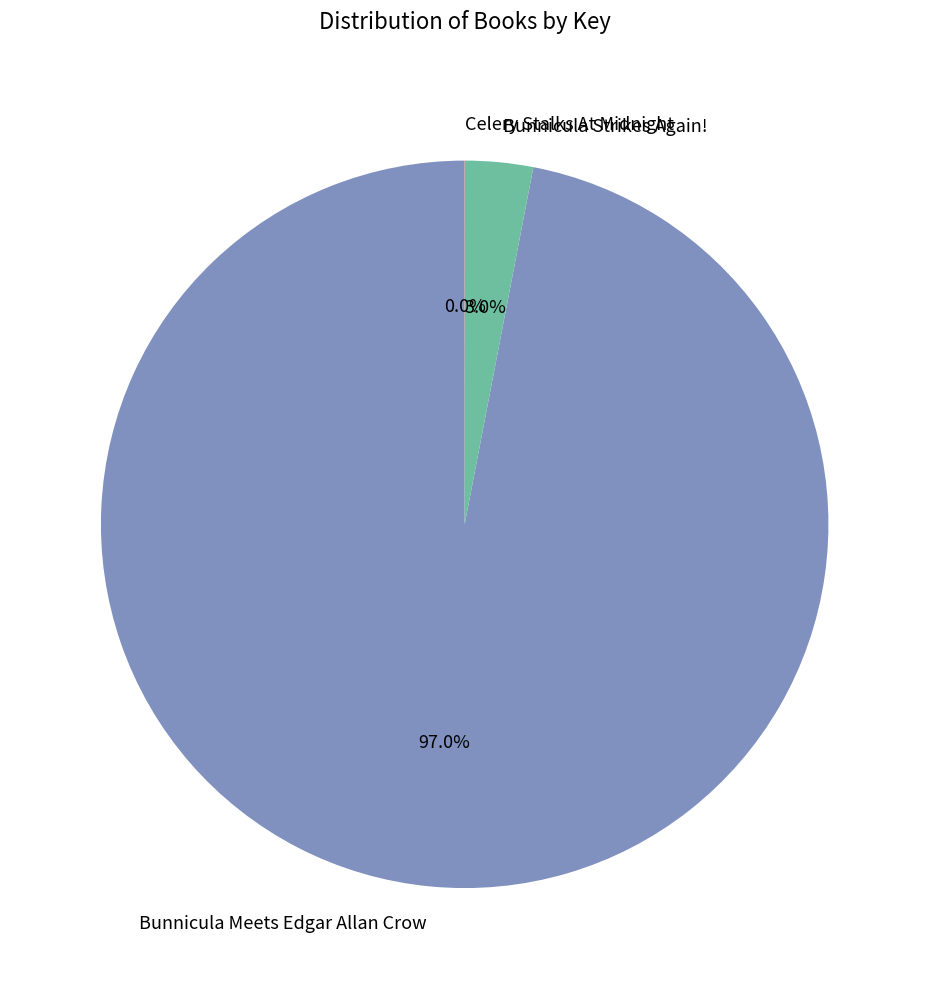

What portion of the pie excludes Bunnicula Meets Edgar Allan Crow?

3.0%